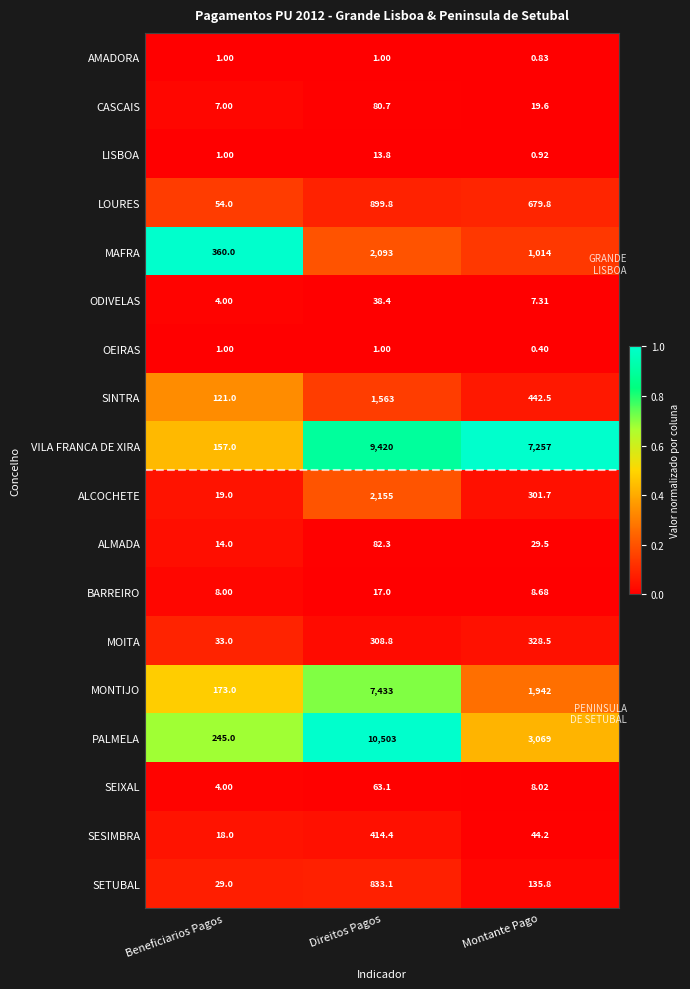

List the labels in order of PALMELA value, largest first.

Direitos Pagos, Montante Pago, Beneficiarios Pagos